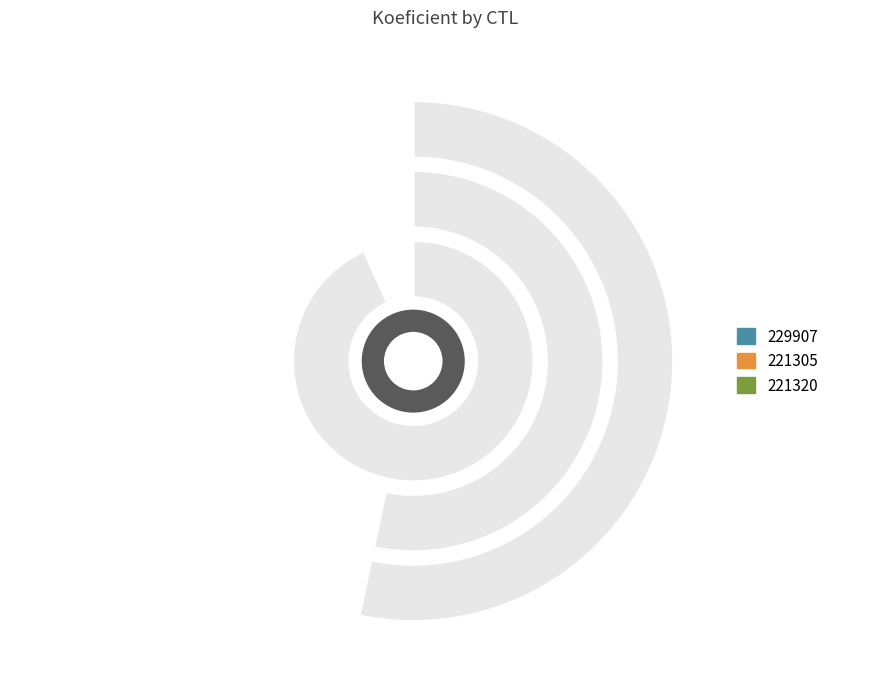

Does any single category account for the majority?

No